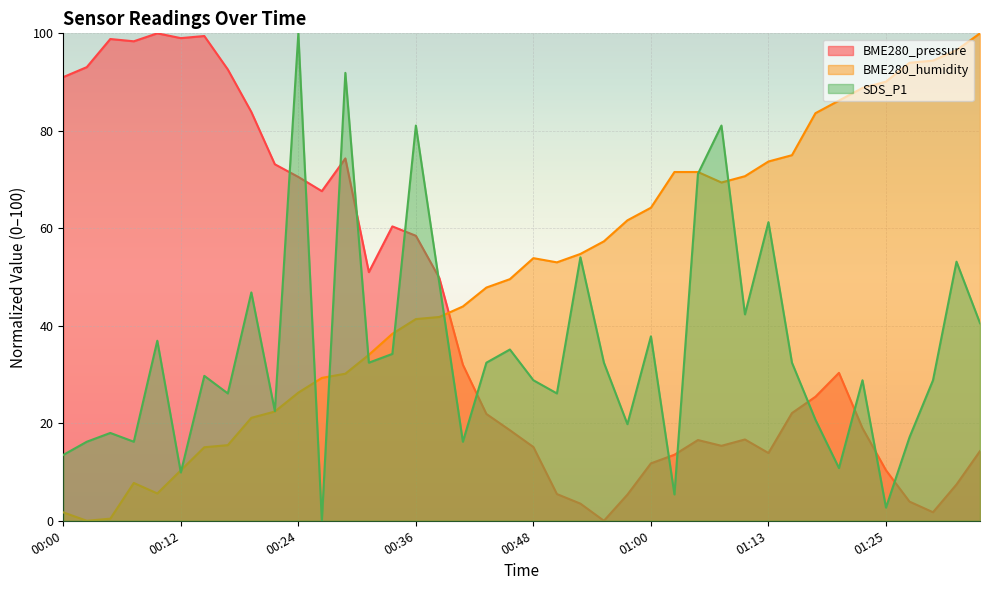

How many lines are shown in the chart?

3